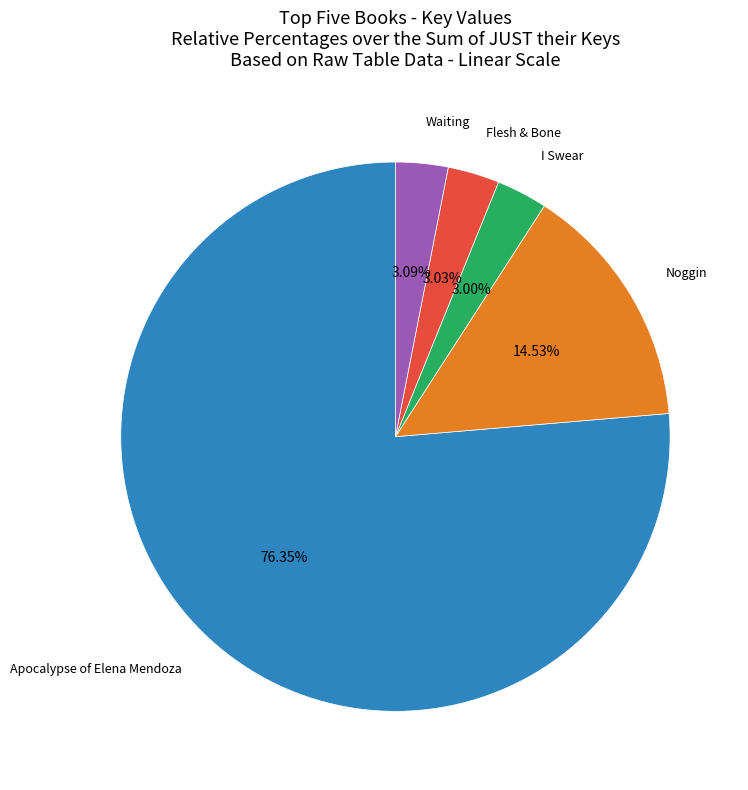

To the nearest percent, what is the average slice percentage?

20%